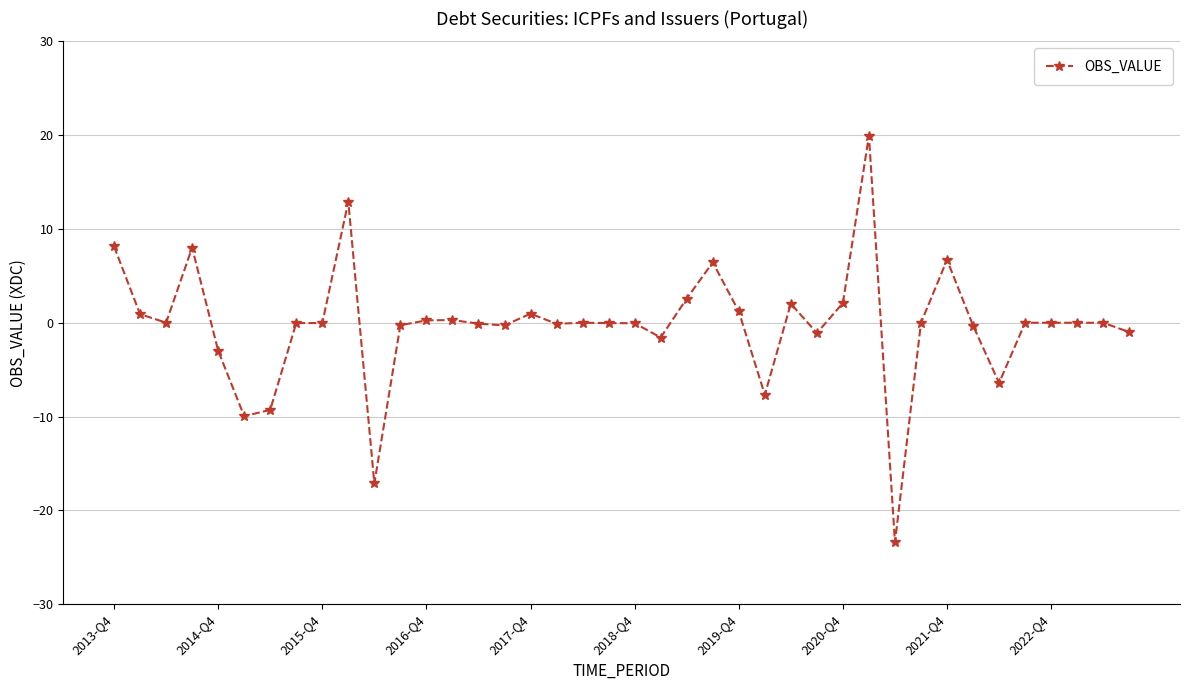

What is the value of the 29th point from the left?

2.1